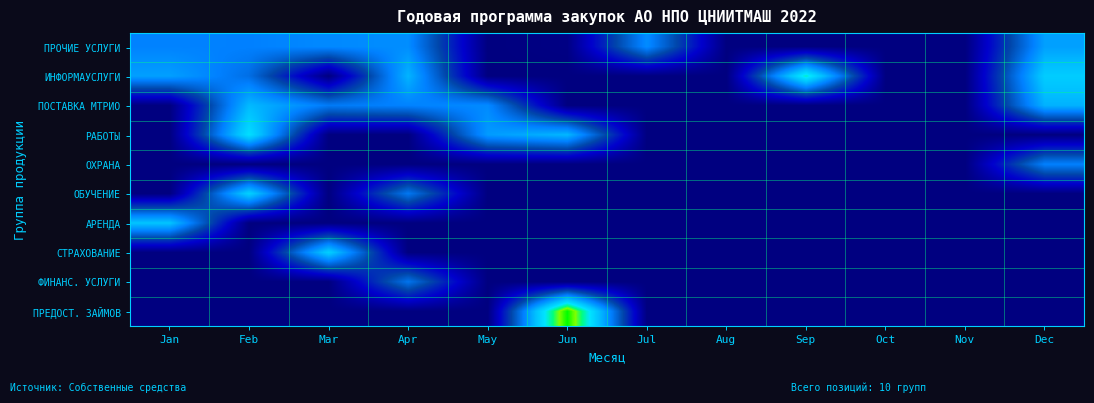

Reading left to right, what are all the values shown in this chart?

ПРОЧИЕ УСЛУГИ: Jan=5.8	Feb=5.7	Mar=6.0	Apr=6.1	May=0.0	Jun=0.1	Jul=6.1	Aug=0.0	Sep=0.0	Oct=0.0	Nov=0.0	Dec=6.7
ИНФОРМАУСЛУГИ: Jan=6.6	Feb=5.1	Mar=0.0	Apr=7.3	May=0.0	Jun=0.0	Jul=0.0	Aug=0.0	Sep=9.7	Oct=0.0	Nov=0.0	Dec=8.1
ПОСТАВКА МТРИО: Jan=0.0	Feb=7.4	Mar=5.5	Apr=5.8	May=6.0	Jun=0.0	Jul=0.0	Aug=0.0	Sep=0.0	Oct=0.0	Nov=0.0	Dec=7.2
РАБОТЫ: Jan=0.0	Feb=8.9	Mar=0.0	Apr=0.0	May=6.5	Jun=7.4	Jul=0.0	Aug=0.0	Sep=0.0	Oct=0.0	Nov=0.0	Dec=0.0
ОХРАНА: Jan=0.0	Feb=0.0	Mar=0.0	Apr=0.0	May=0.0	Jun=0.0	Jul=0.0	Aug=0.0	Sep=0.0	Oct=0.0	Nov=0.0	Dec=5.7
ОБУЧЕНИЕ: Jan=0.0	Feb=8.3	Mar=0.0	Apr=5.4	May=0.0	Jun=0.0	Jul=0.0	Aug=0.0	Sep=0.0	Oct=0.0	Nov=0.0	Dec=0.0
АРЕНДА: Jan=7.8	Feb=0.0	Mar=0.0	Apr=0.0	May=0.0	Jun=0.0	Jul=0.0	Aug=0.0	Sep=0.0	Oct=0.0	Nov=0.0	Dec=0.0
СТРАХОВАНИЕ: Jan=0.0	Feb=0.0	Mar=8.2	Apr=0.0	May=0.0	Jun=0.0	Jul=0.0	Aug=0.0	Sep=0.0	Oct=0.0	Nov=0.0	Dec=0.0
ФИНАНС. УСЛУГИ: Jan=0.0	Feb=0.0	Mar=0.0	Apr=5.3	May=0.0	Jun=0.0	Jul=0.0	Aug=0.0	Sep=0.0	Oct=0.0	Nov=0.0	Dec=0.0
ПРЕДОСТ. ЗАЙМОВ: Jan=0.0	Feb=0.0	Mar=0.0	Apr=0.0	May=0.0	Jun=12.6	Jul=0.0	Aug=0.0	Sep=0.0	Oct=0.0	Nov=0.0	Dec=0.0